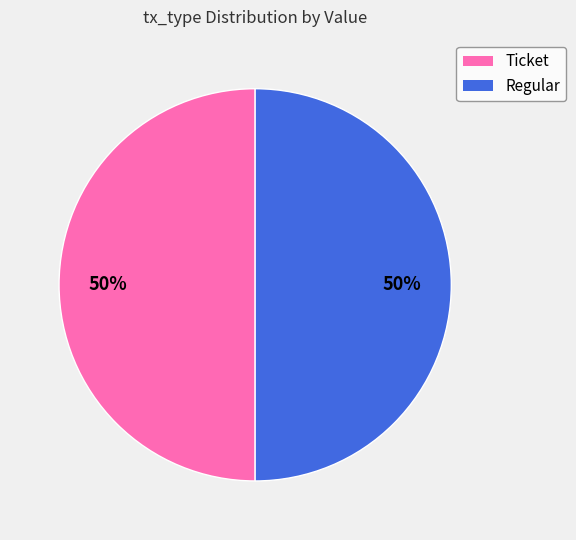

To the nearest percent, what is the combined percentage of Ticket and Regular?

100%